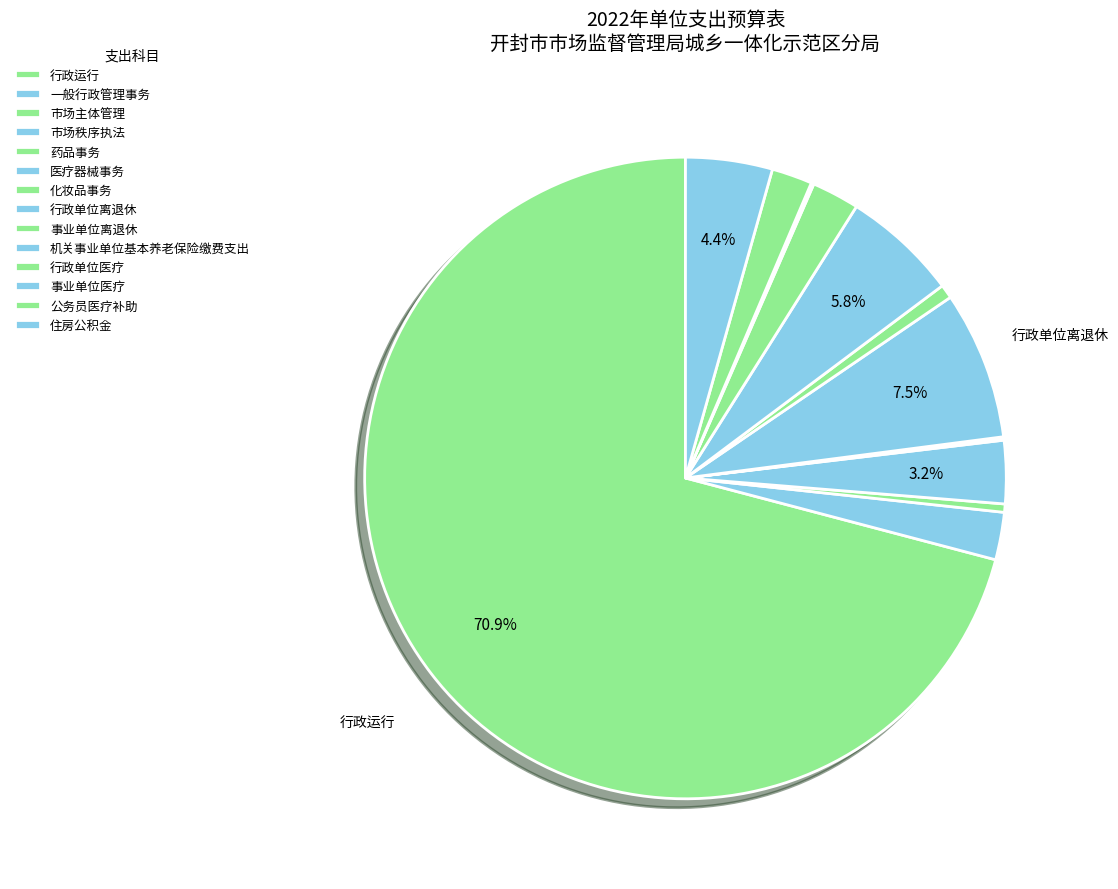

To the nearest percent, what portion does 公务员医疗补助 represent?

2%